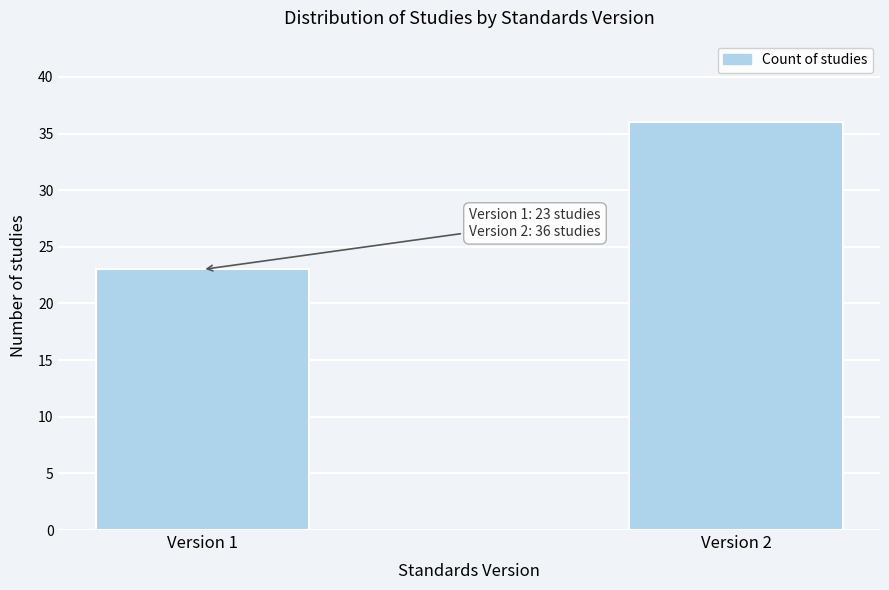

Reading left to right, extract all data points from this chart.

Version 1=23	Version 2=36